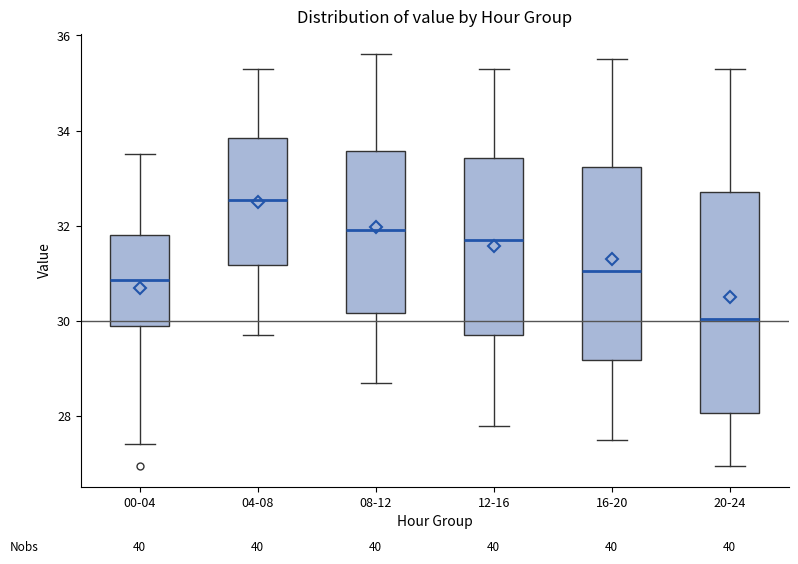

Reading left to right, transcribe this box plot: for each box, give where its median line is, the range the box spans, and where its two whiskers end, as read against the y-axis. The values are not printed on the chart, so give them approximately, as read against the axis.

00-04: median 30.8, box 30.0 to 31.8, whiskers 27.4 to 33.6
04-08: median 32.6, box 31.2 to 33.8, whiskers 29.8 to 35.4
08-12: median 32.0, box 30.2 to 33.6, whiskers 28.8 to 35.6
12-16: median 31.8, box 29.8 to 33.4, whiskers 27.8 to 35.4
16-20: median 31.0, box 29.2 to 33.2, whiskers 27.6 to 35.6
20-24: median 30.0, box 28.0 to 32.8, whiskers 27.0 to 35.4